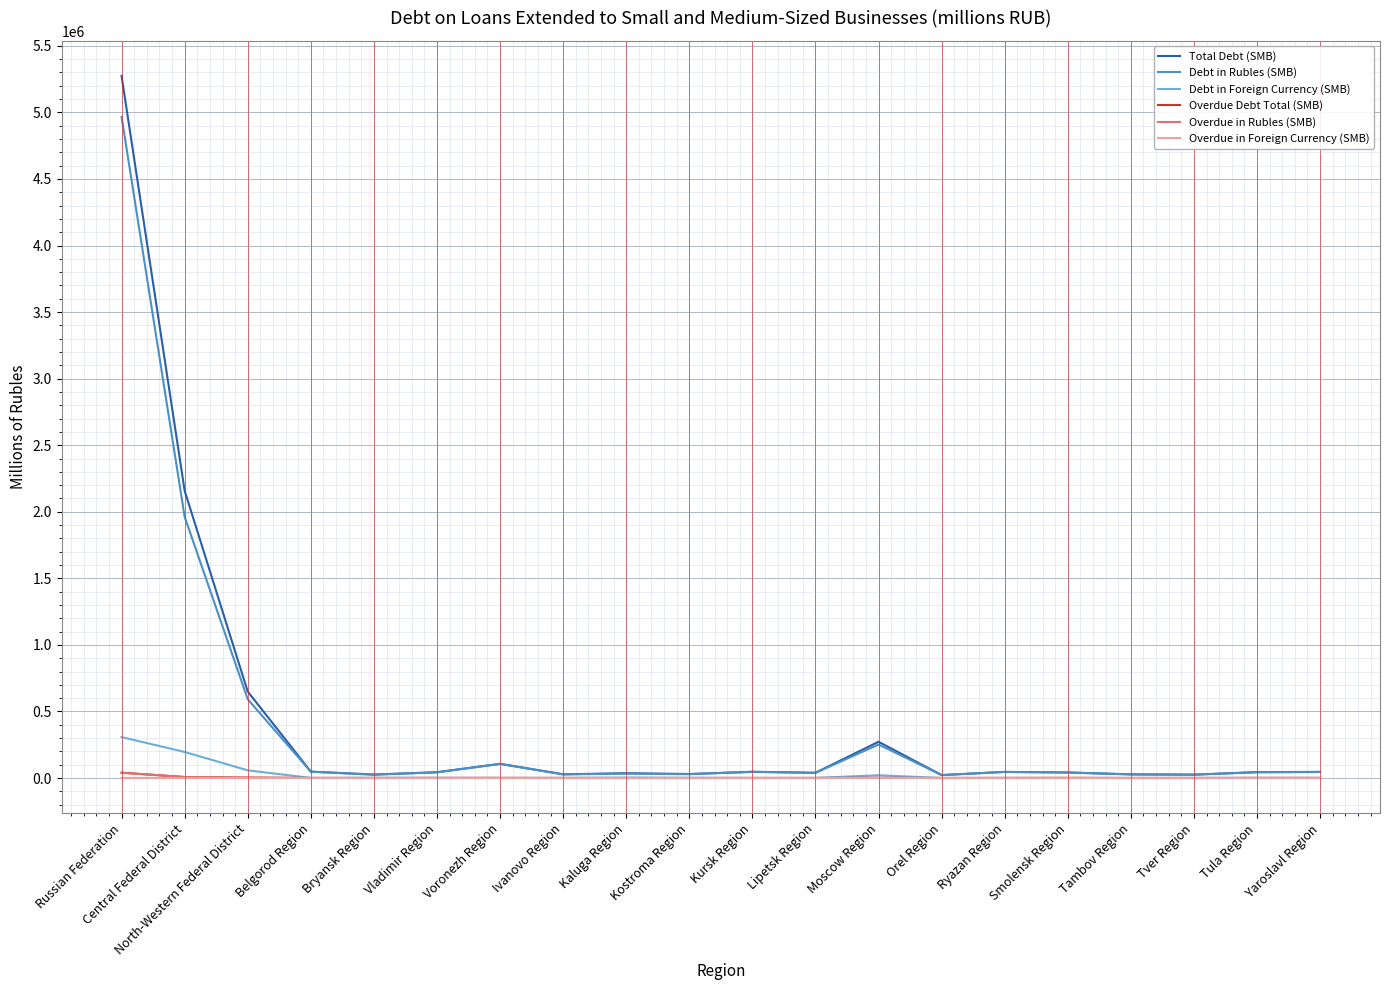

What is the maximum value shown in the chart?

5273593